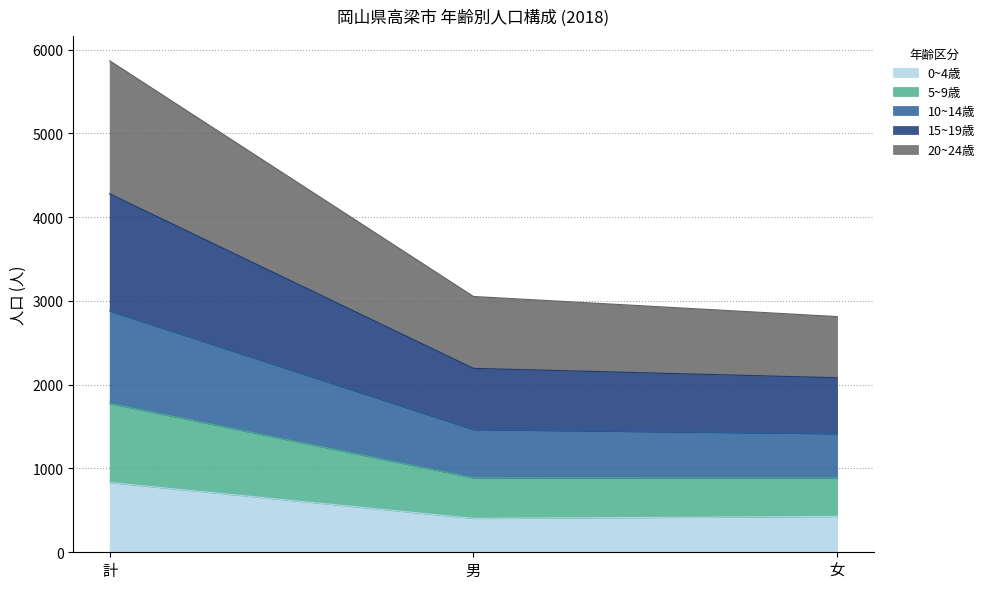

At which category is the sum across all series the highest?

計